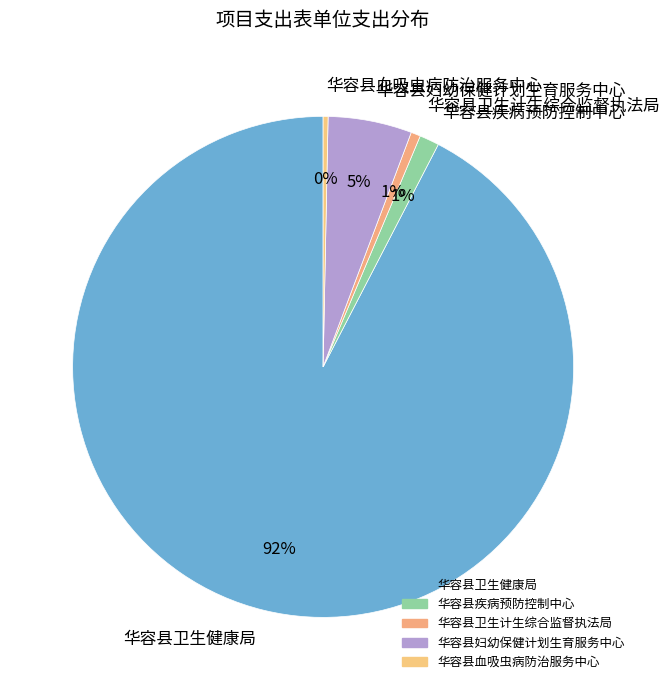

Combined, do 华容县妇幼保健计划生育服务中心 and 华容县卫生健康局 account for over 50%?

Yes